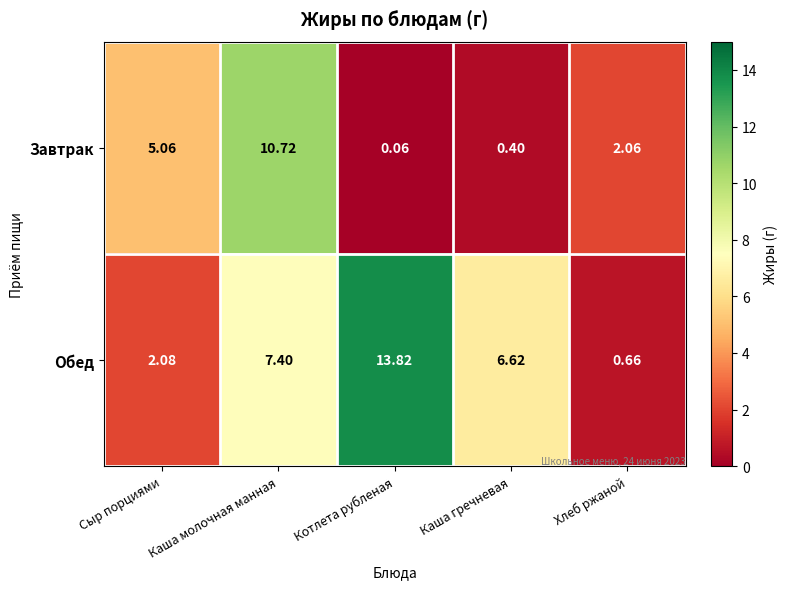

At which category does the chart reach its peak across all series?

Котлета рубленая